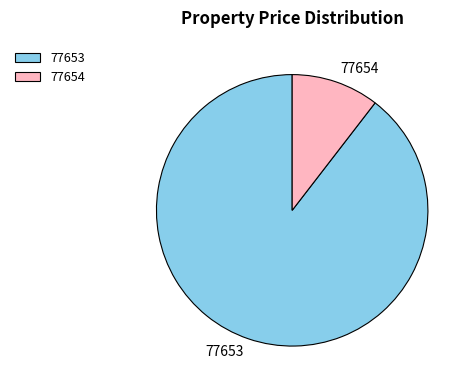

Is there a majority slice in this chart?

Yes